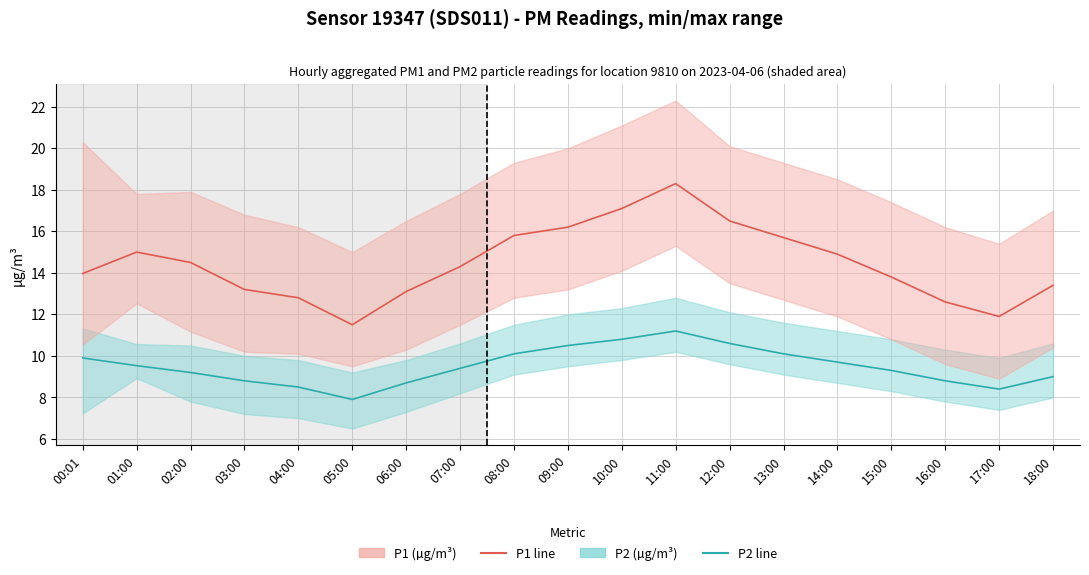

Reading left to right, what are all the values shown in this chart?

P1: 14.0	15.0	14.5	13.2	12.8	11.5	13.1	14.3	15.8	16.2	17.1	18.3	16.5	15.7	14.9	13.8	12.6	11.9	13.4
P2: 9.9	9.5	9.2	8.8	8.5	7.9	8.7	9.4	10.1	10.5	10.8	11.2	10.6	10.1	9.7	9.3	8.8	8.4	9.0